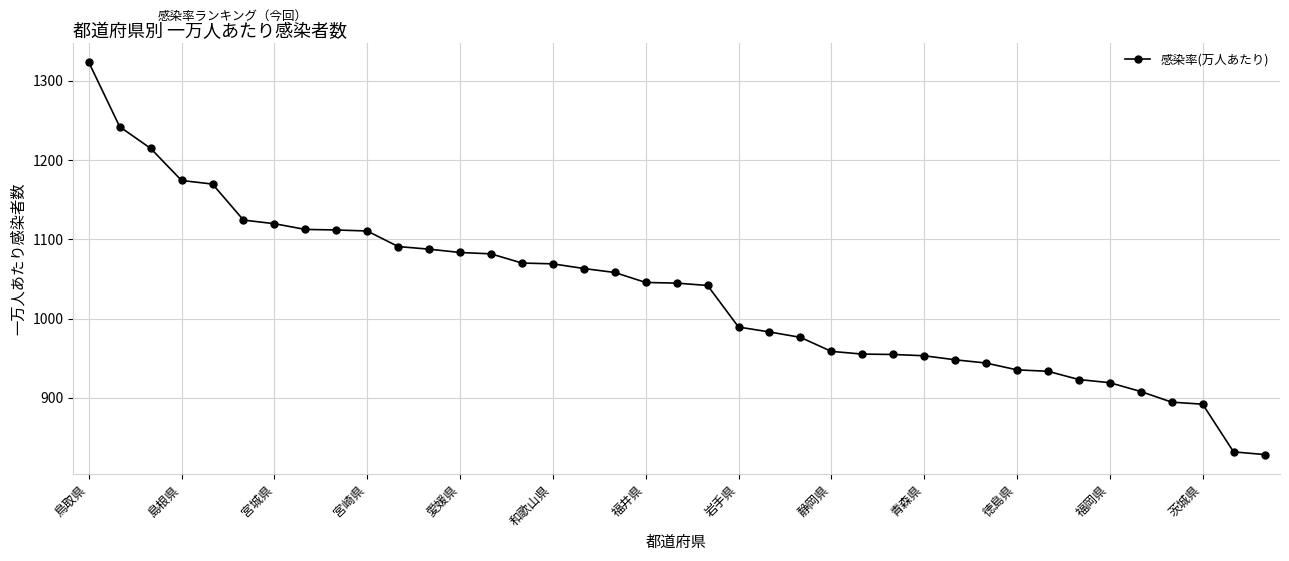

What is the difference between the second highest and minimum values?

413.4